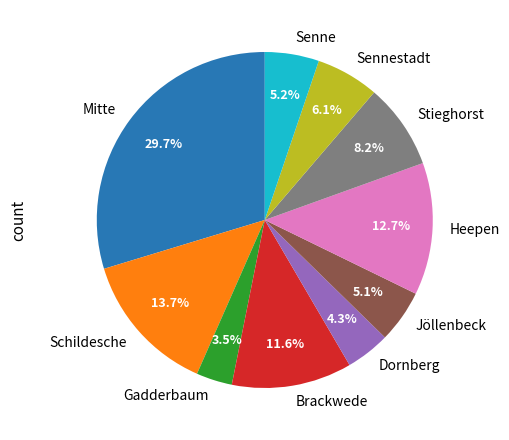

Is there a majority slice in this chart?

No